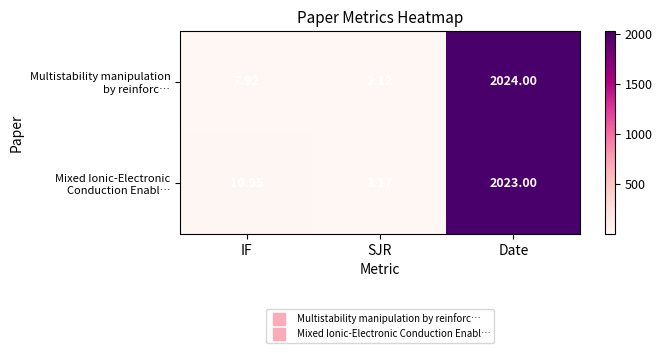

Which category has the highest value across all series?

Date